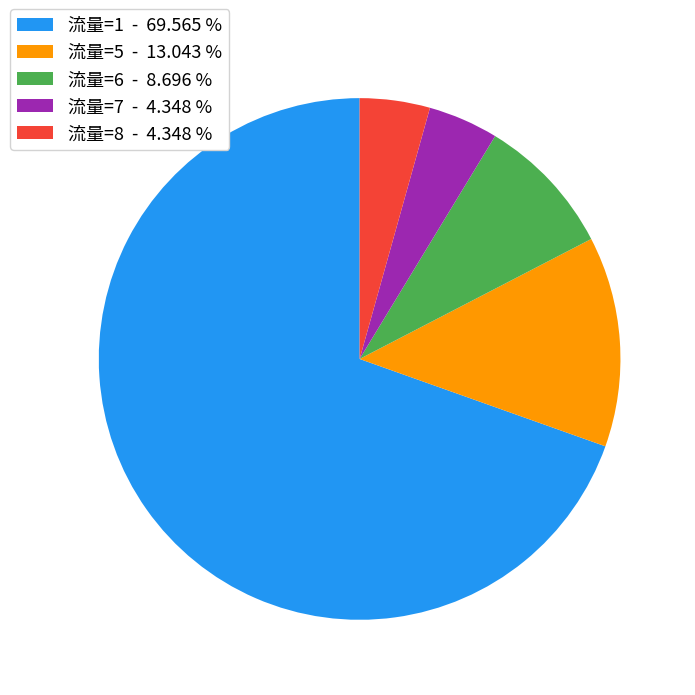

Does any single category account for the majority?

Yes